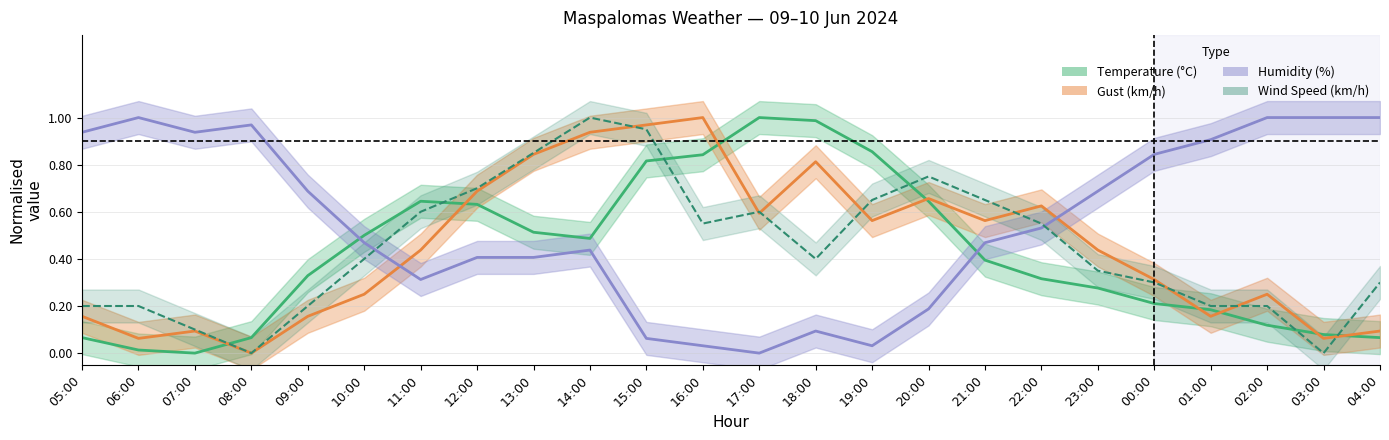

What is the label of the 8th point from the left?

12:00